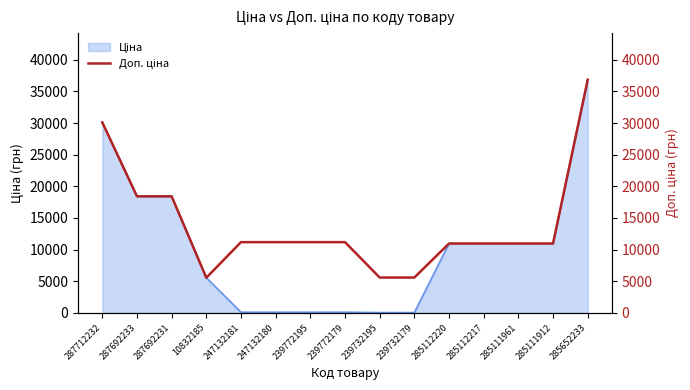

Which has a higher value, 285112217 or 285112220?

285112217